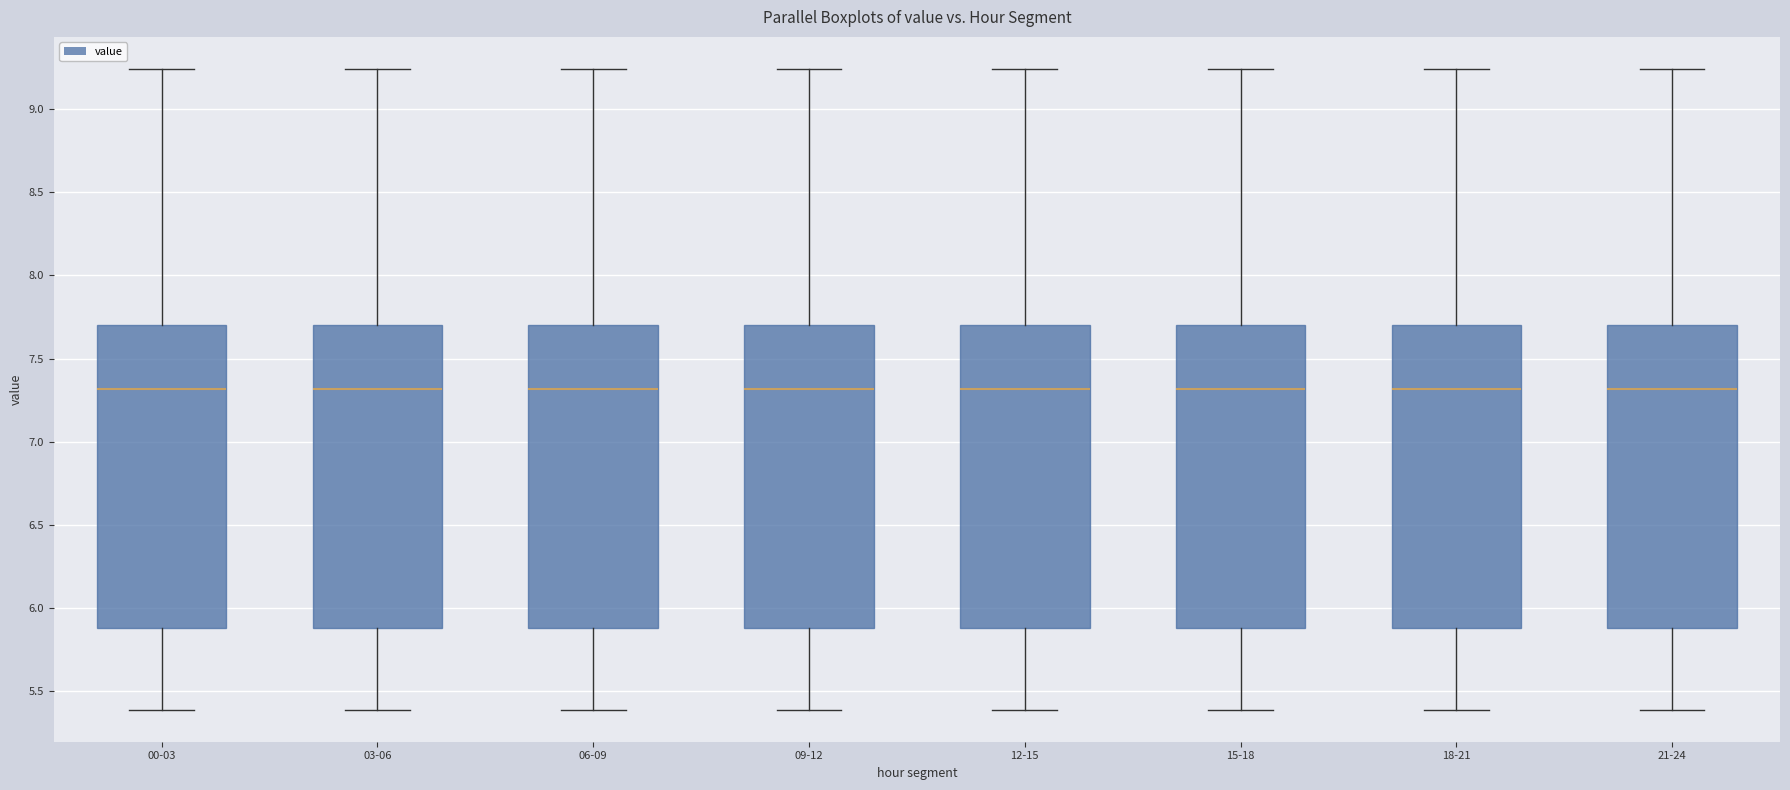

Where does the lower whisker of the box for 12-15 end on the y-axis? The values are not printed on the chart, so give them approximately, as read against the axis.

5.40